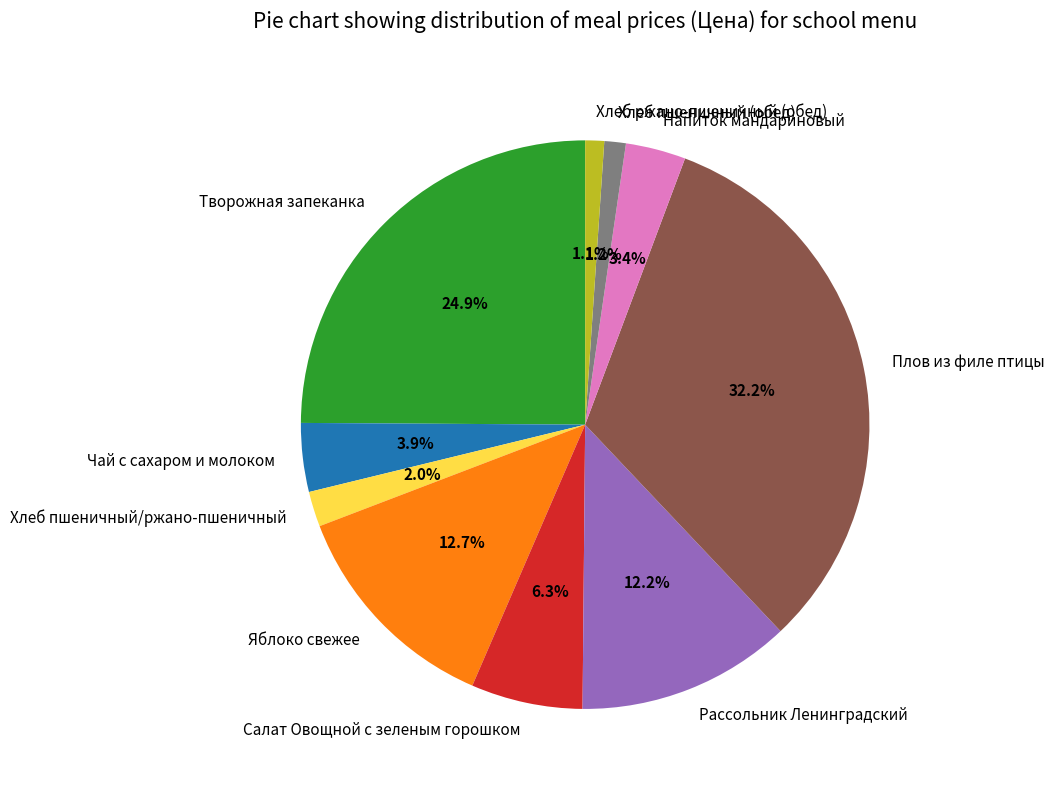

To the nearest percent, what portion does Яблоко свежее represent?

13%